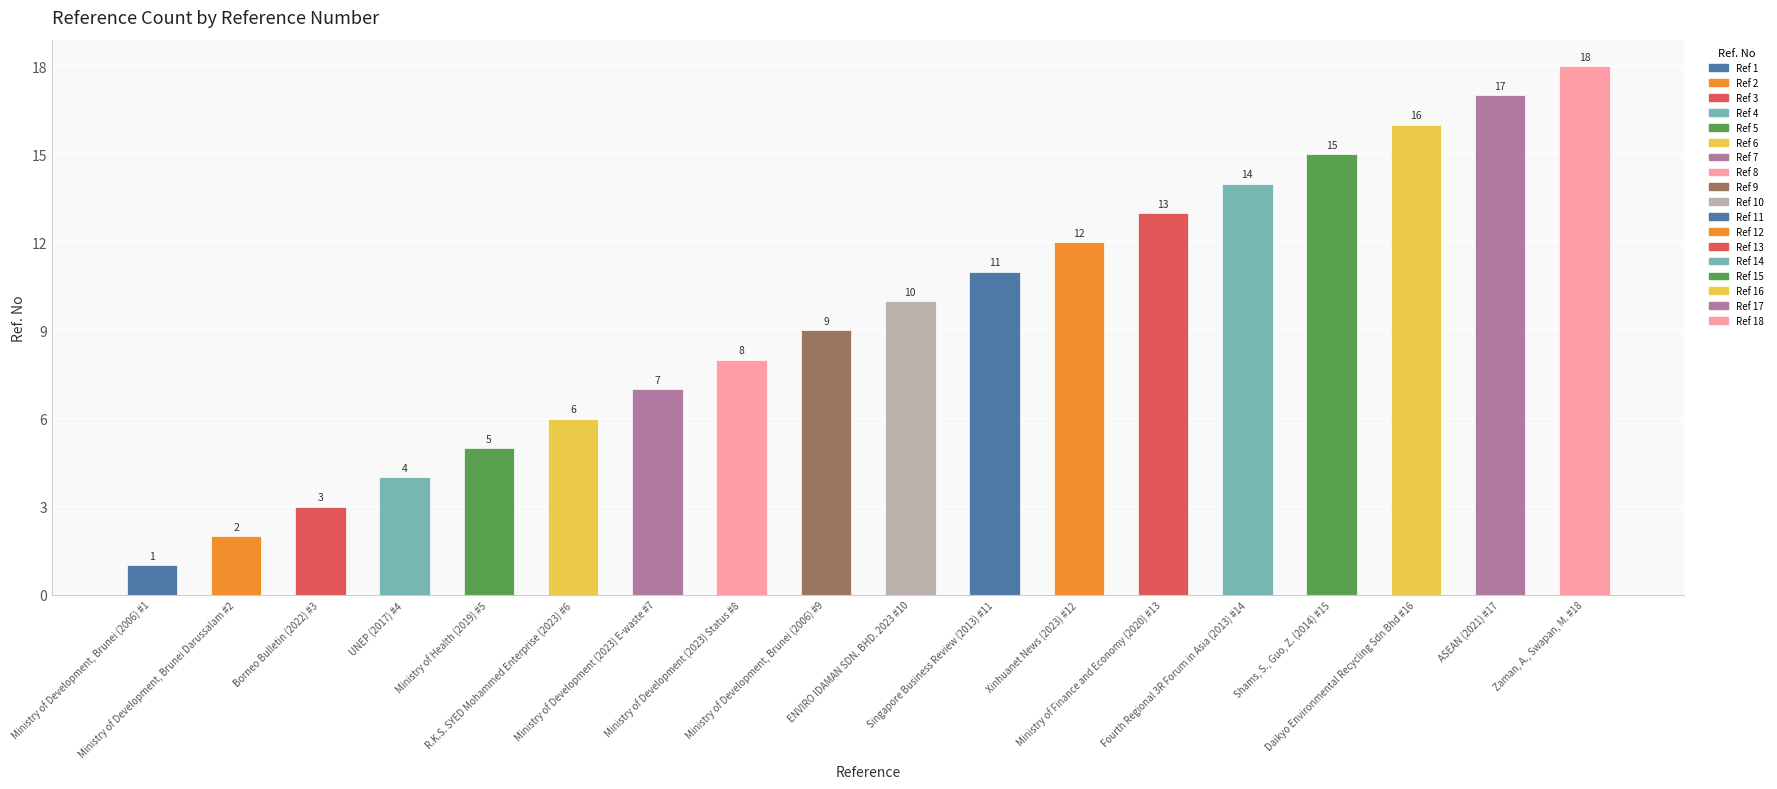

How many bars are there in total?

18